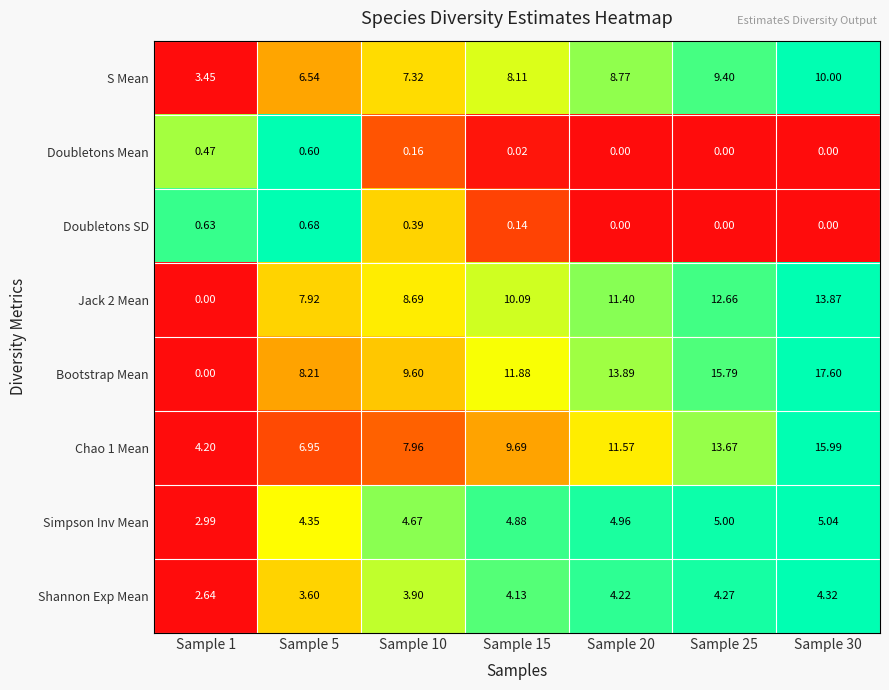

Is the value of Chao 1 Mean at Sample 30 greater than the value of Jack 2 Mean at Sample 15?

Yes